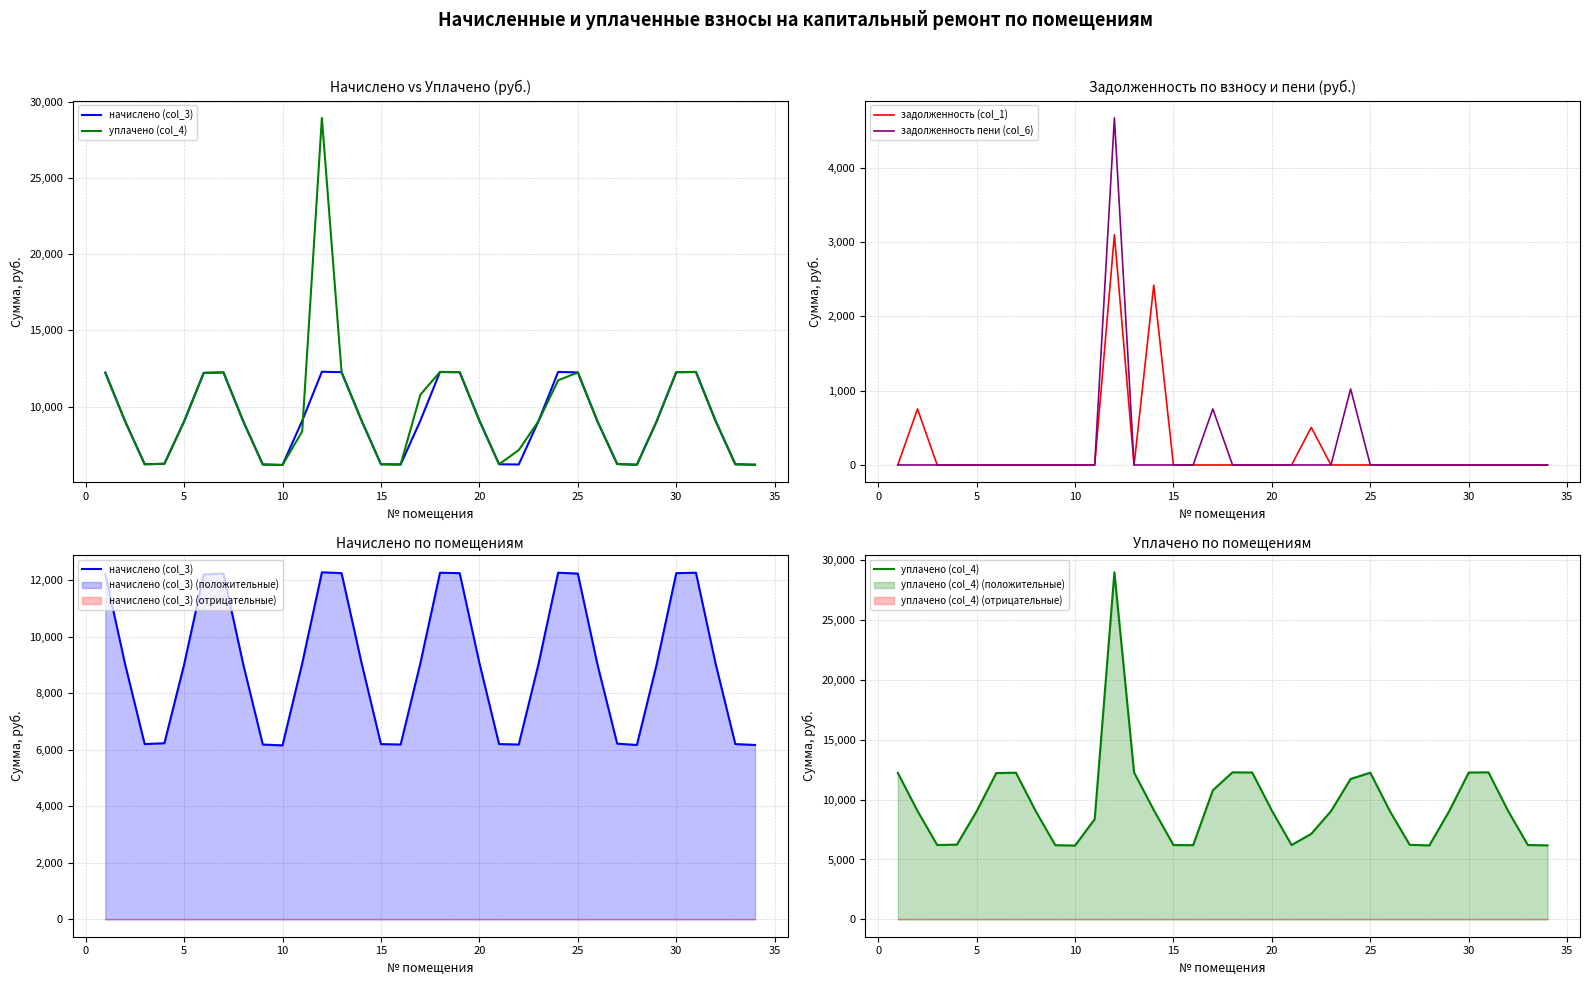

What is the maximum value shown in the chart?

28971.9